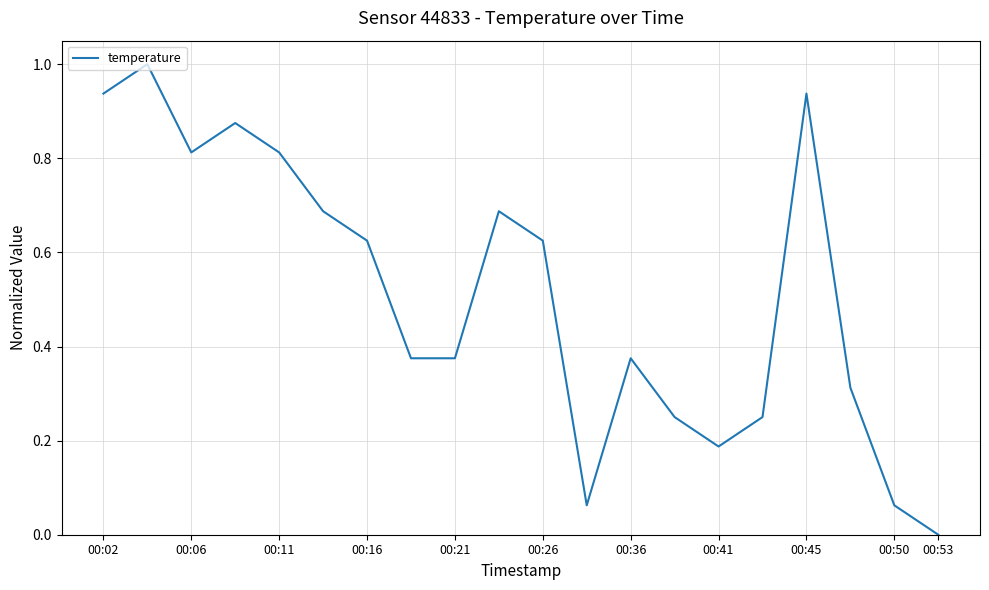

What is the difference between the maximum and minimum values?

1.0